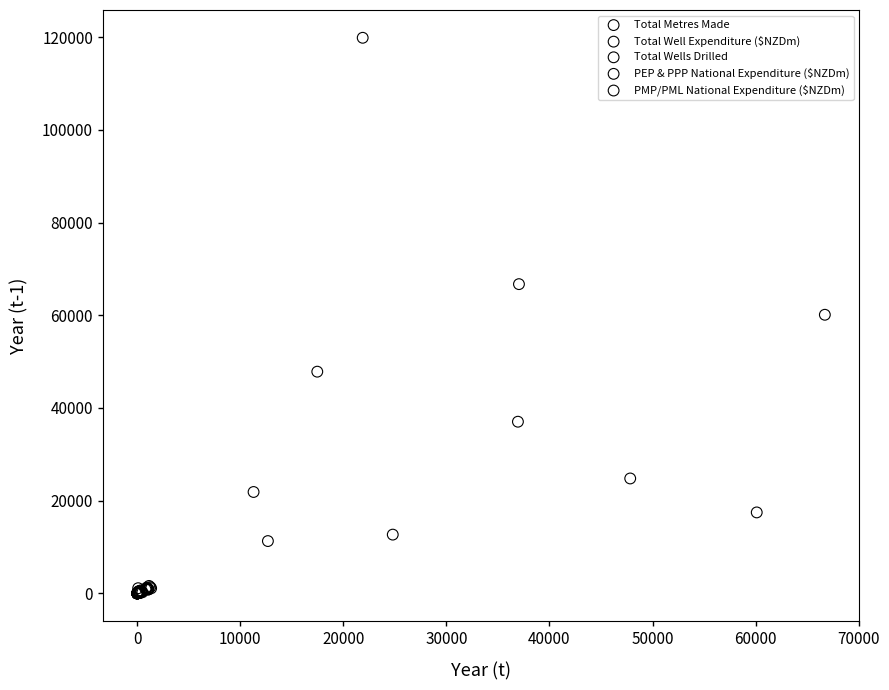

What are all the series names shown in the legend?

Total Metres Made, Total Well Expenditure ($NZDm), Total Wells Drilled, PEP & PPP National Expenditure ($NZDm), PMP/PML National Expenditure ($NZDm)